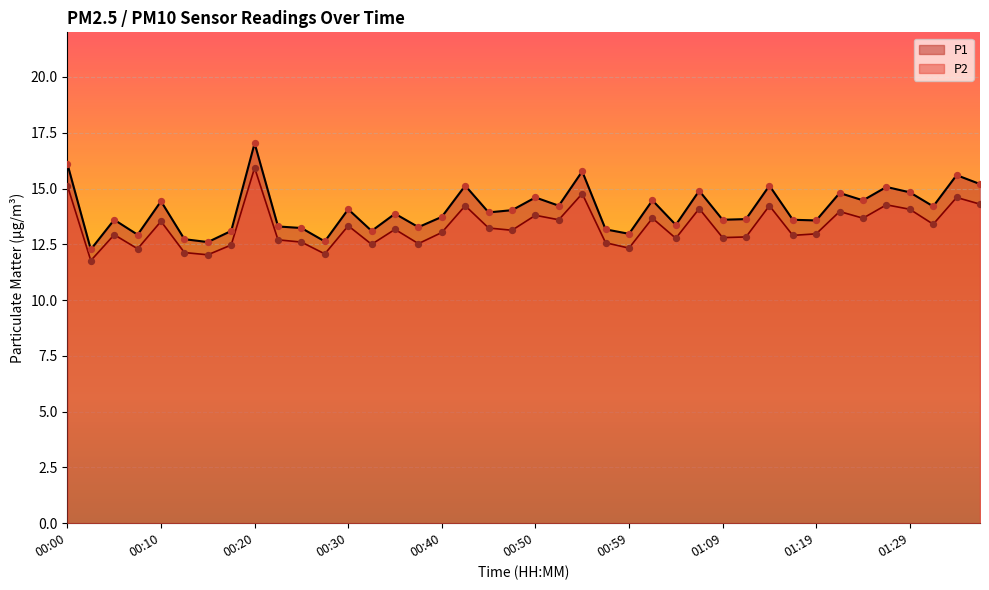

What are all the series names shown in the legend?

P1, P2